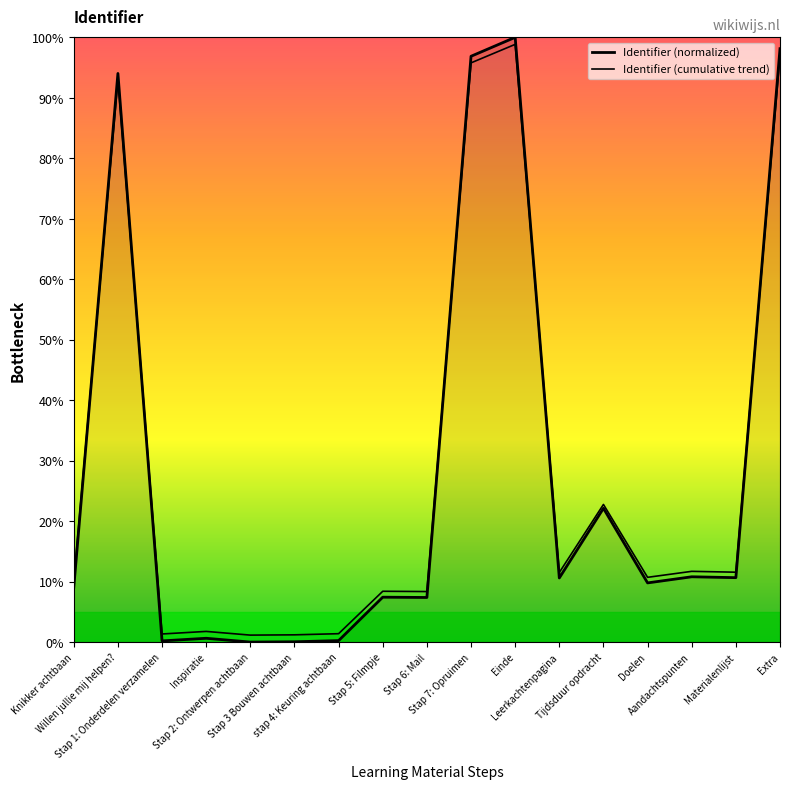

Does the chart have visible grid lines?

No